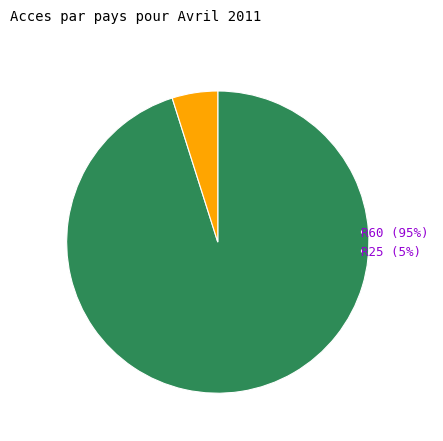

The R25 slice represents 5% of the pie. True or false?

True